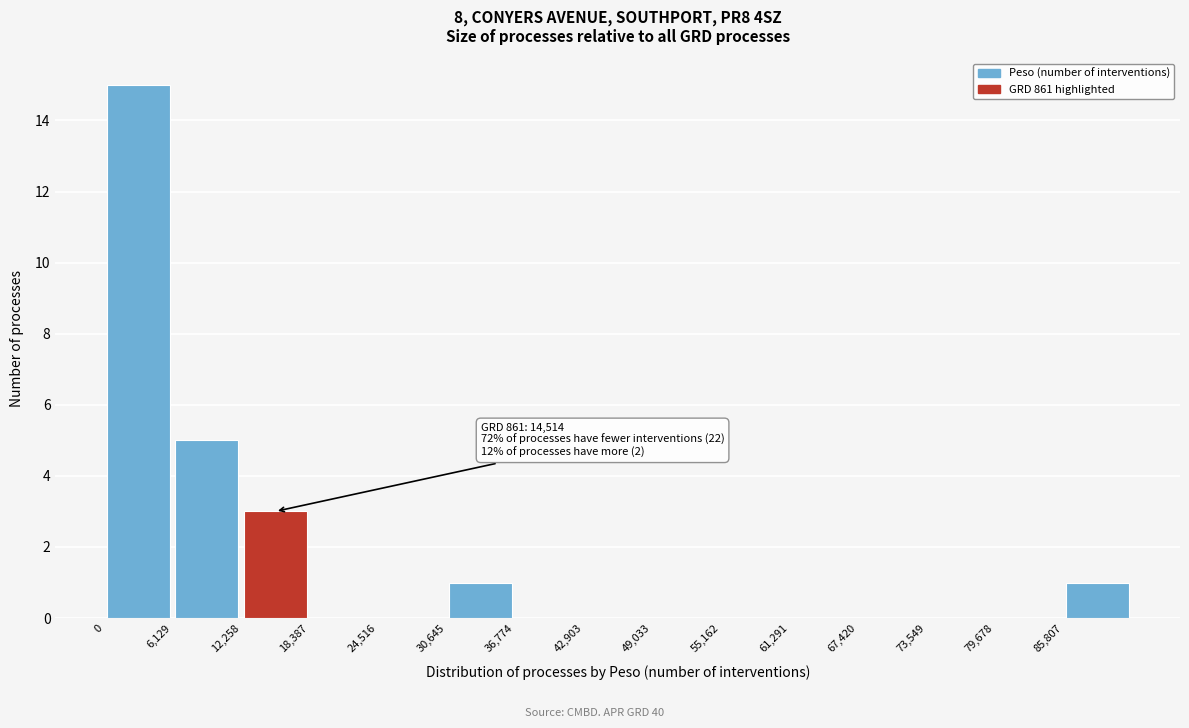

Over which range of the x-axis is the bar tallest?

0 to 6000